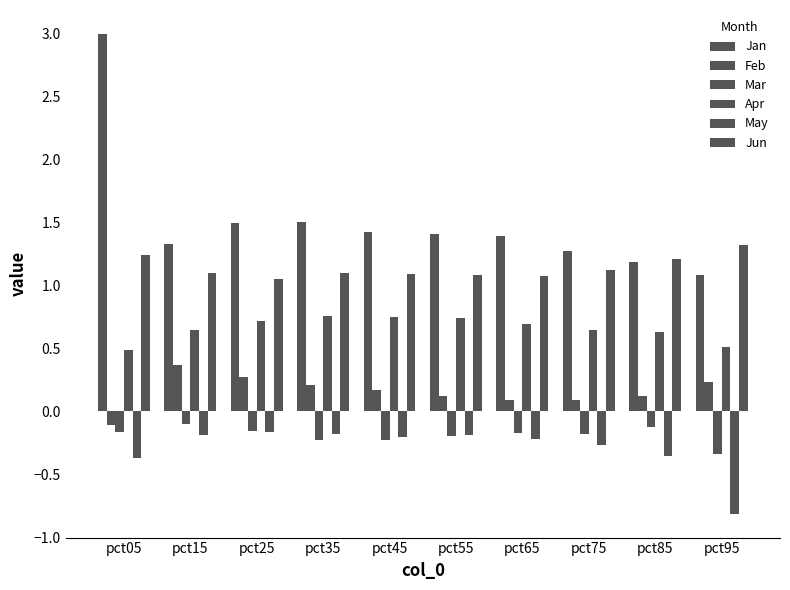

How many bars are there in total?

60